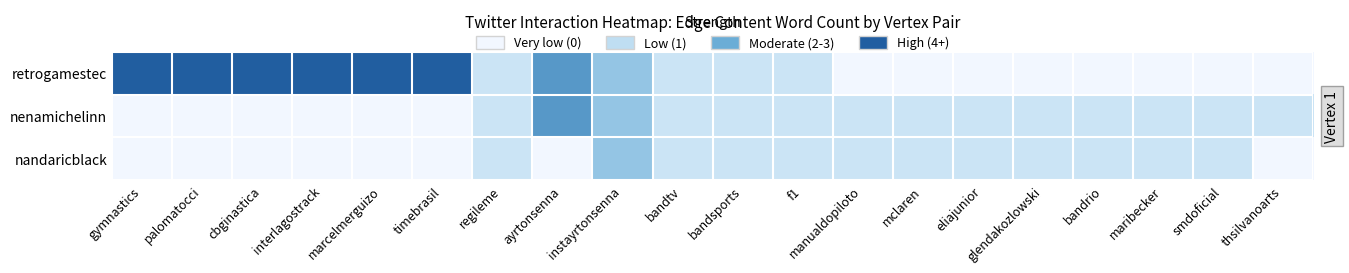

What is the spread (max minus min) of values at ayrtonsenna?

3